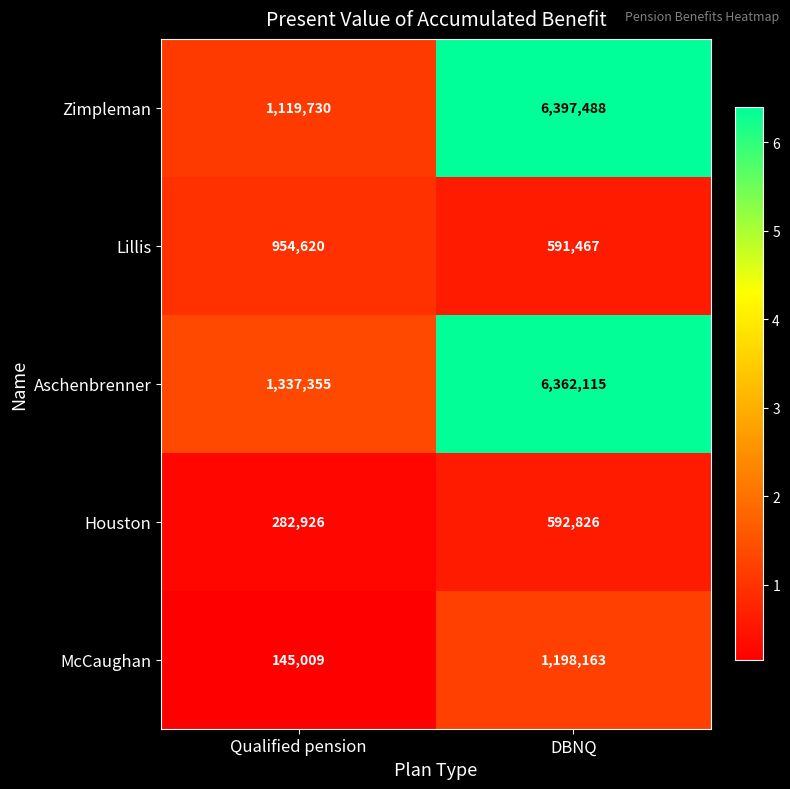

Read the McCaughan value at Qualified pension, to the nearest 10.

145010